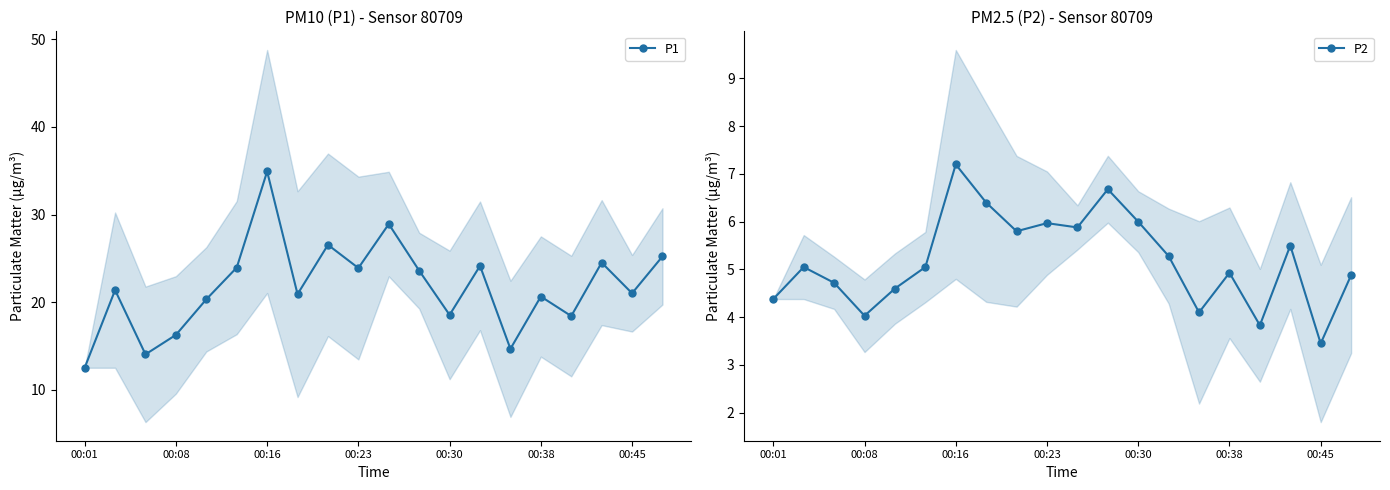

True or false: P2 and P1 cross at least once.

False